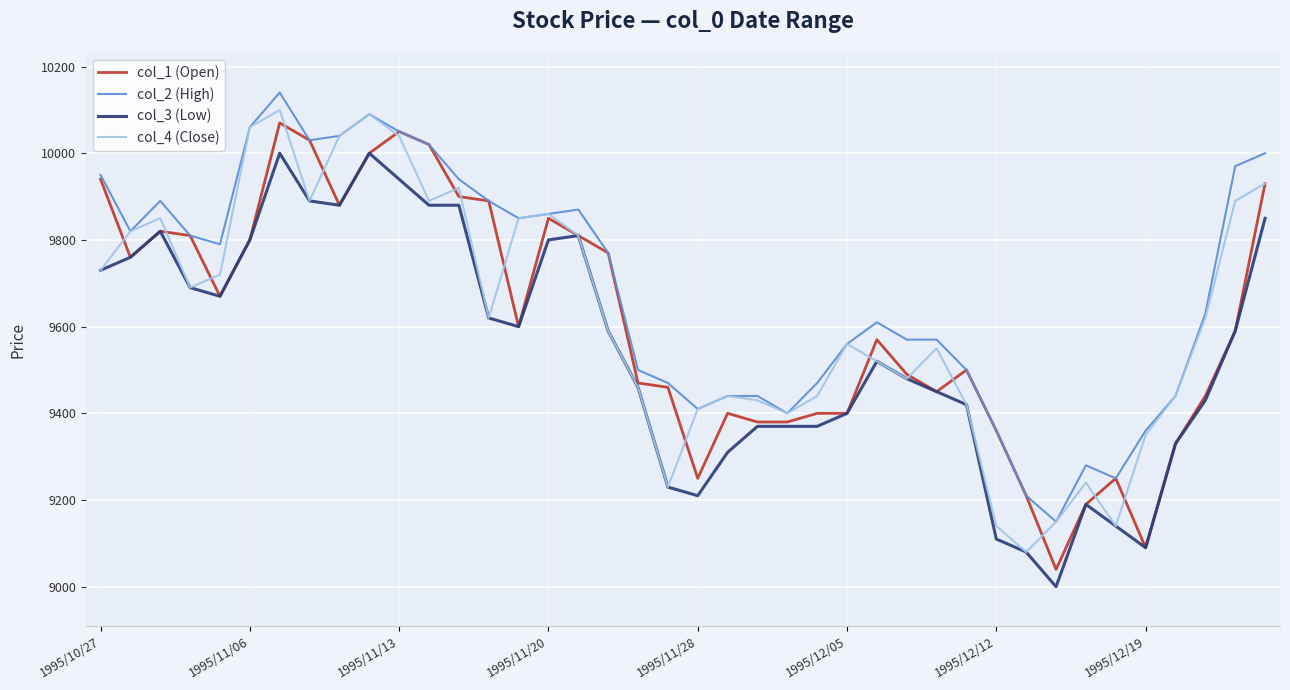

How many lines are shown in the chart?

4